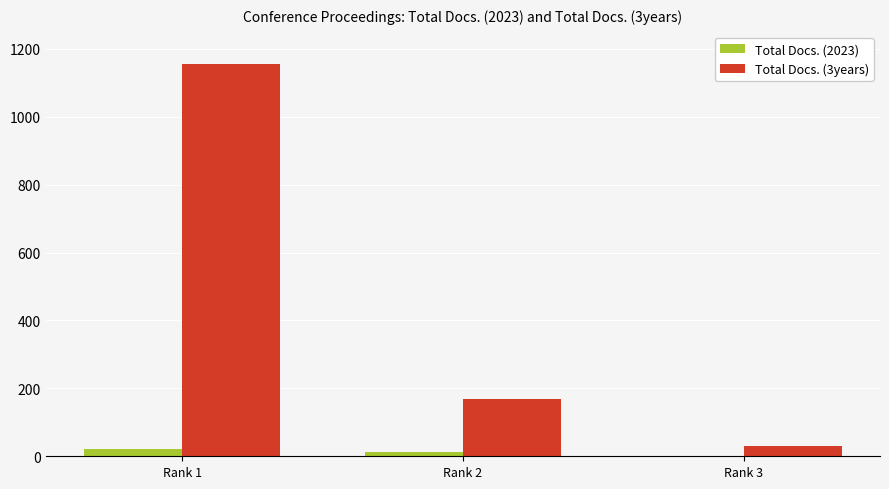

What is the difference between the Total Docs. (2023) values at Rank 1 and Rank 2?

9